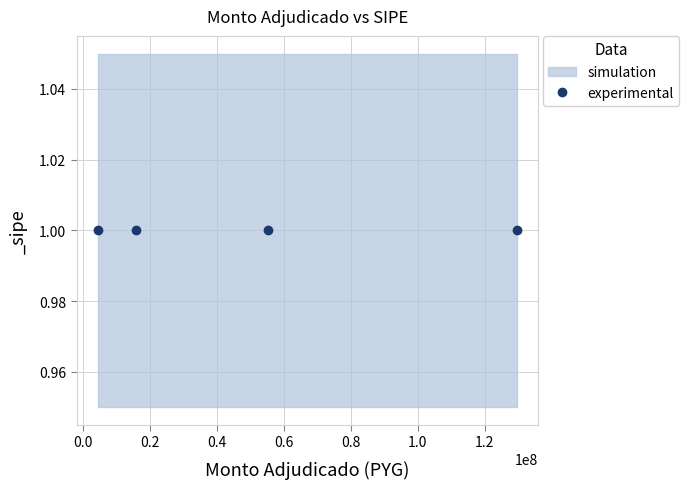

True or false: monto_adjudicado has more than 0 interior local peaks.

False